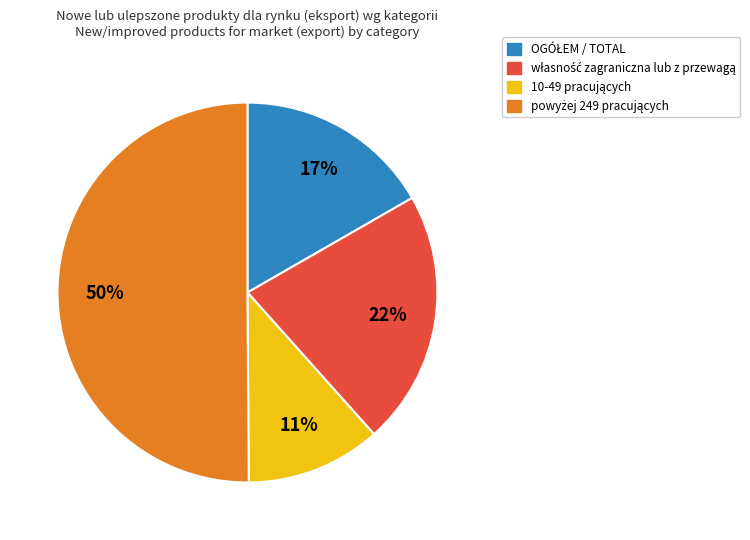

To the nearest percent, what is the difference between the largest and smallest slice percentages?

39%